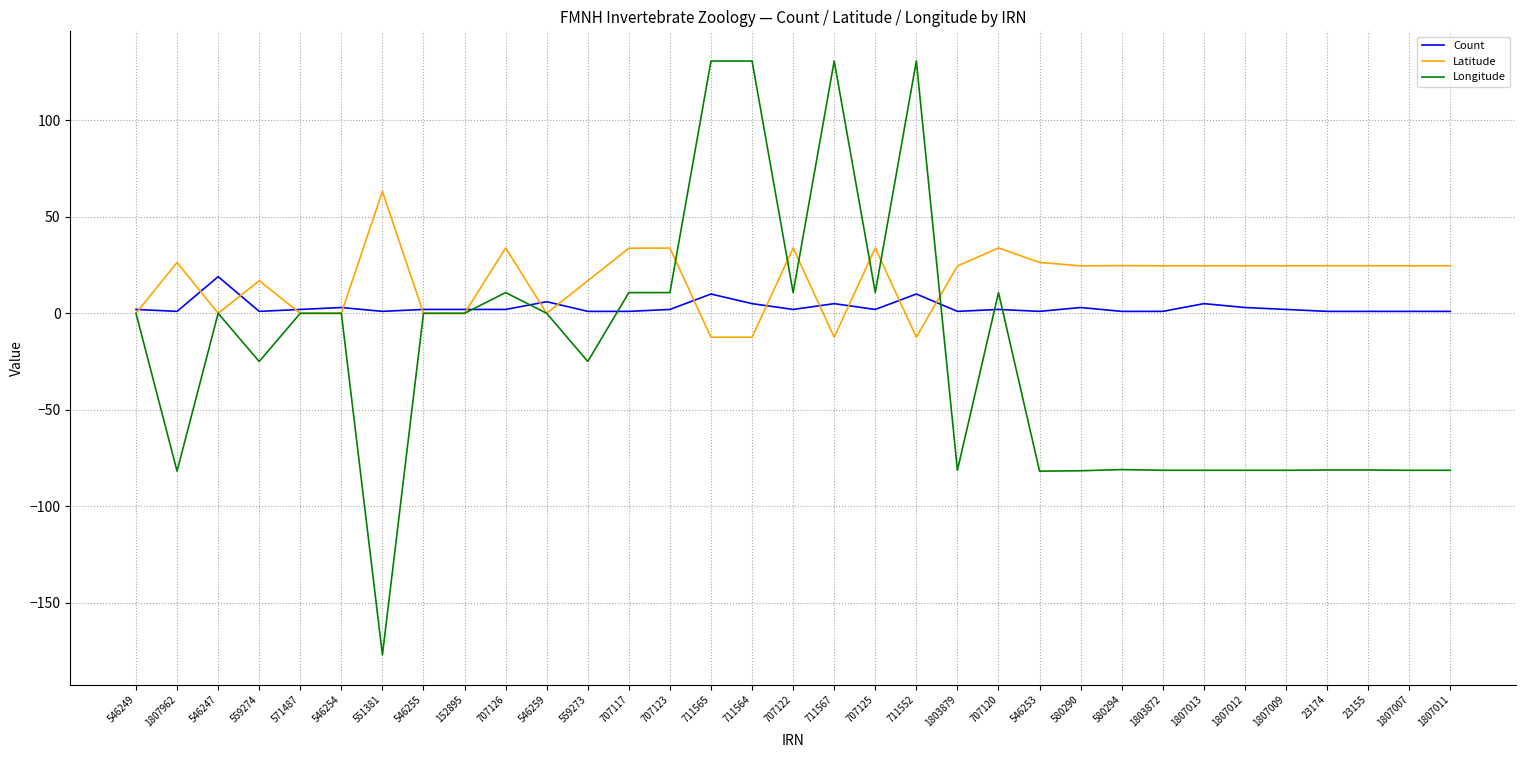

What is the total value across all series at 559274?

-7.1